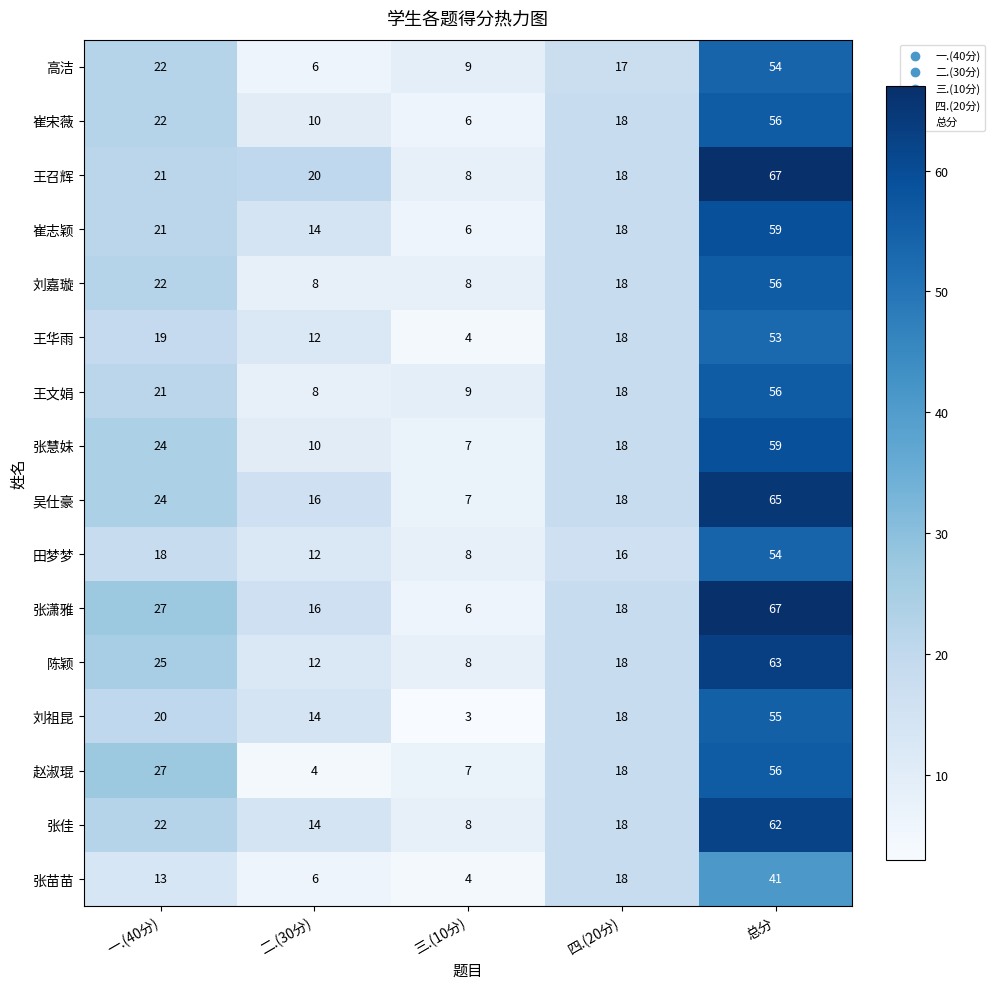

Which series has the largest range (max minus min)?

张潇雅